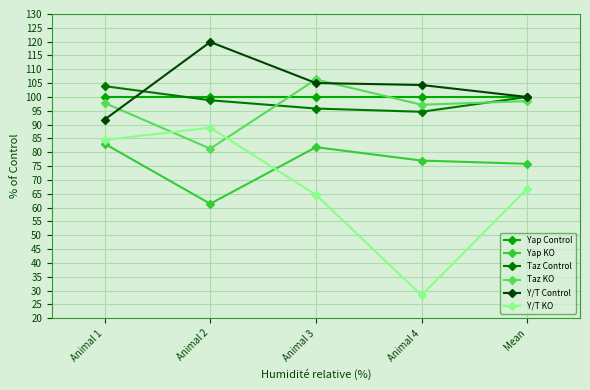

Reading left to right, transcribe all the data shown in this chart.

Yap Control: Animal 1=100.0	Animal 2=100.0	Animal 3=100.0	Animal 4=100.0	Mean=100.0
Yap KO: Animal 1=83.1	Animal 2=61.4	Animal 3=81.9	Animal 4=77.0	Mean=75.8
Taz Control: Animal 1=103.9	Animal 2=98.8	Animal 3=95.8	Animal 4=94.7	Mean=100.0
Taz KO: Animal 1=97.8	Animal 2=81.3	Animal 3=106.3	Animal 4=97.2	Mean=98.5
Y/T Control: Animal 1=91.8	Animal 2=119.9	Animal 3=105.1	Animal 4=104.3	Mean=100.0
Y/T KO: Animal 1=84.5	Animal 2=88.9	Animal 3=64.7	Animal 4=28.3	Mean=66.8